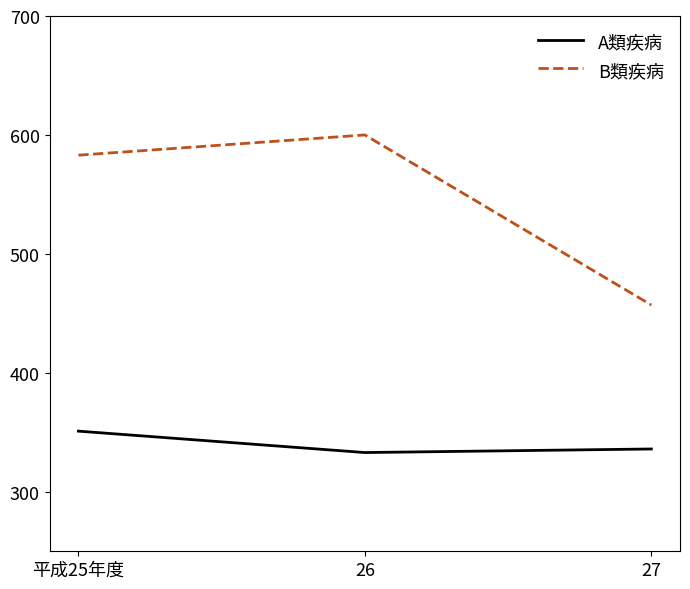

What is the minimum value for A類疾病?

333